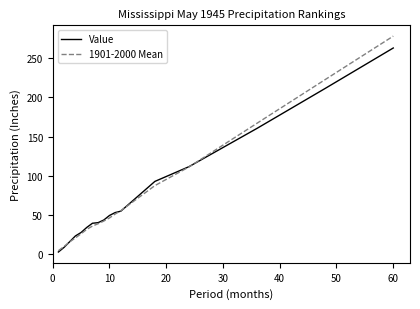

What is the highest value of the 1901-2000 Mean series?

277.8